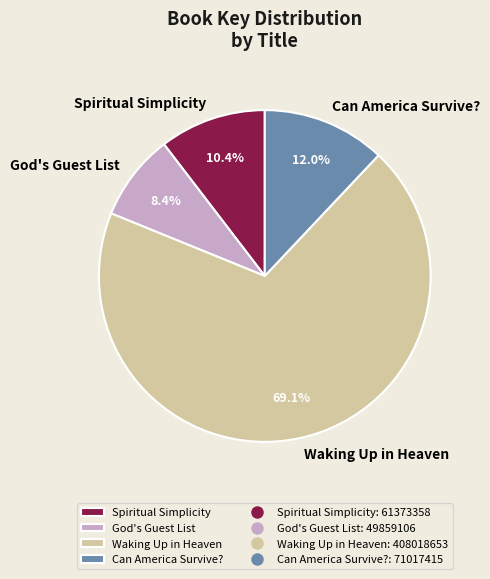

How many segments does this pie chart have?

4